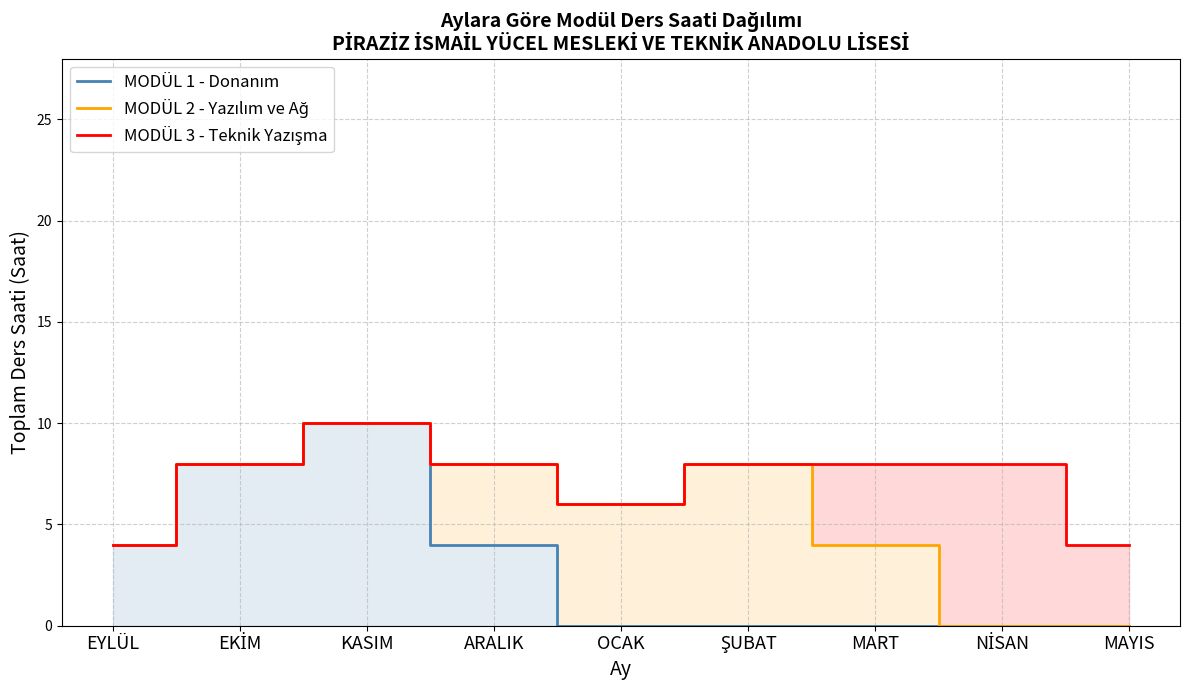

How many values in the MODÜL 3 - Teknik Yazışma series exceed 8?

1